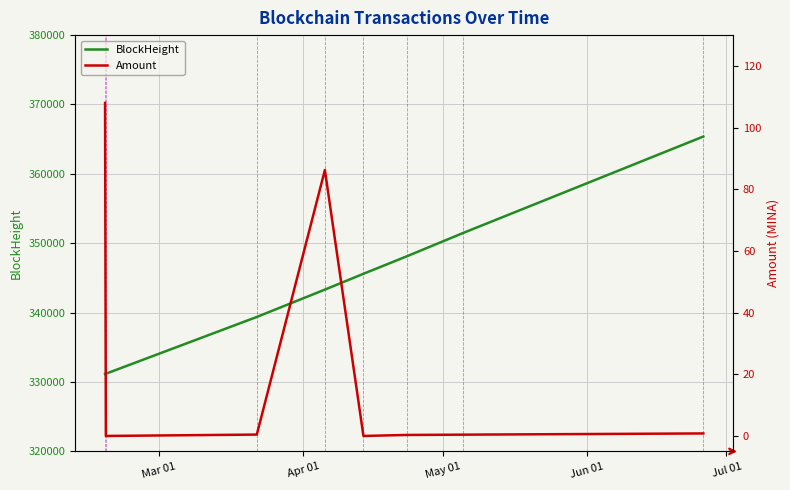

Reading left to right, list all the values displayed in this chart.

BlockHeight: 331151.0	331191.0	339375.0	343318.0	345596.0	348100.0	351496.0	365380.0
Amount: 108.0	0.0	0.4	86.2	0.0	0.3	0.4	0.8